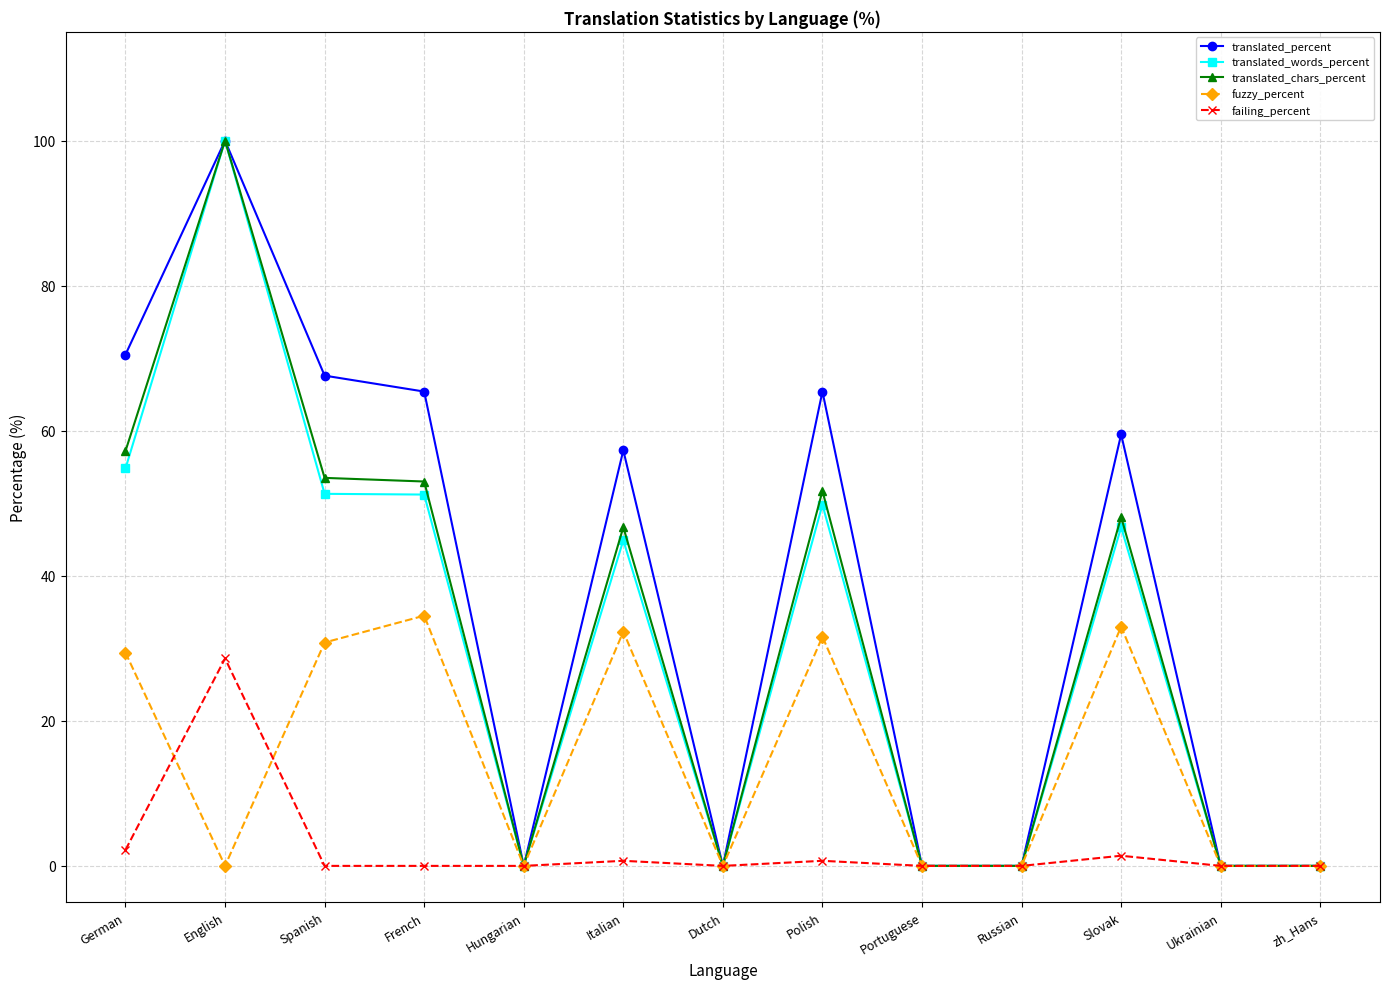

Is it true that translated_percent equals 65.4 at French?

True